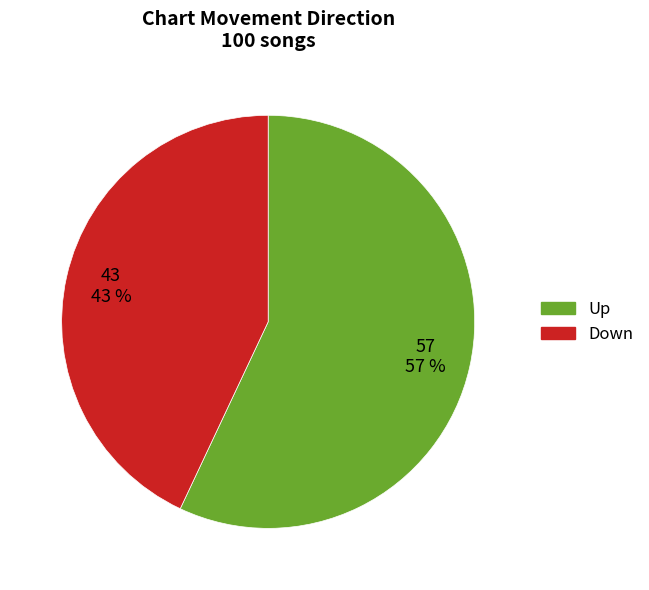

To the nearest percent, what is the average slice percentage?

50%